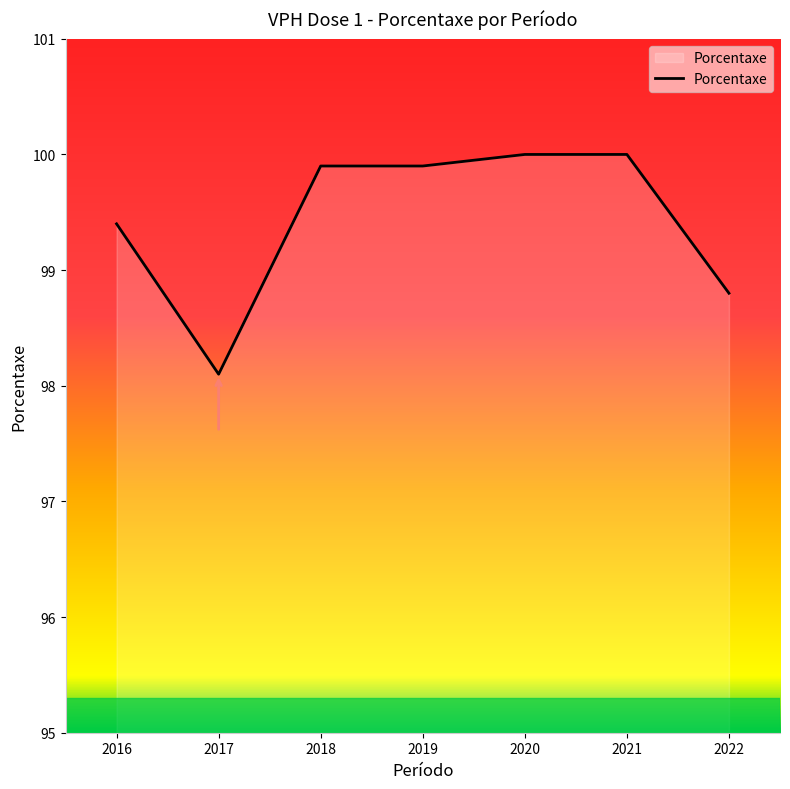

What is the ratio of the value at 2017 to the value at 2019?

1.0